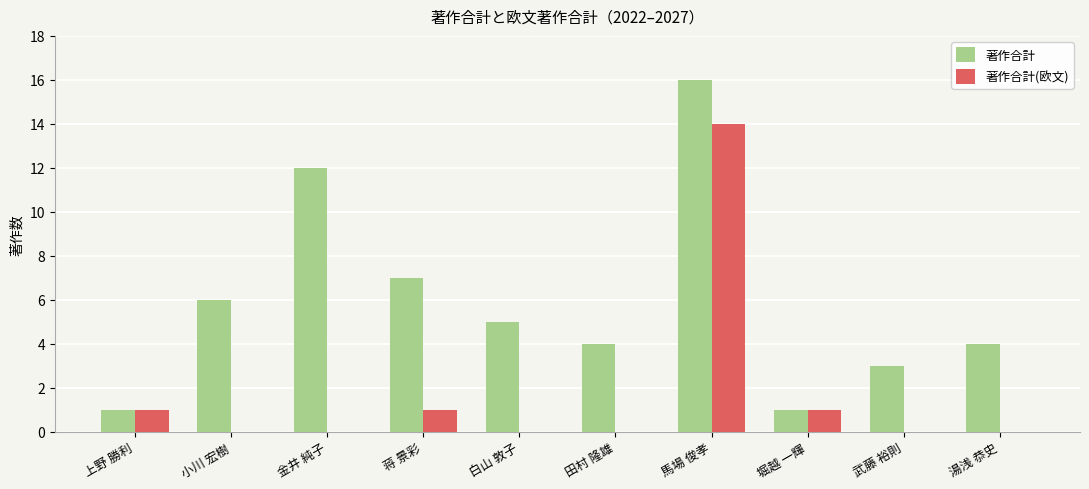

What is the highest value of the 著作合計(欧文) series?

14